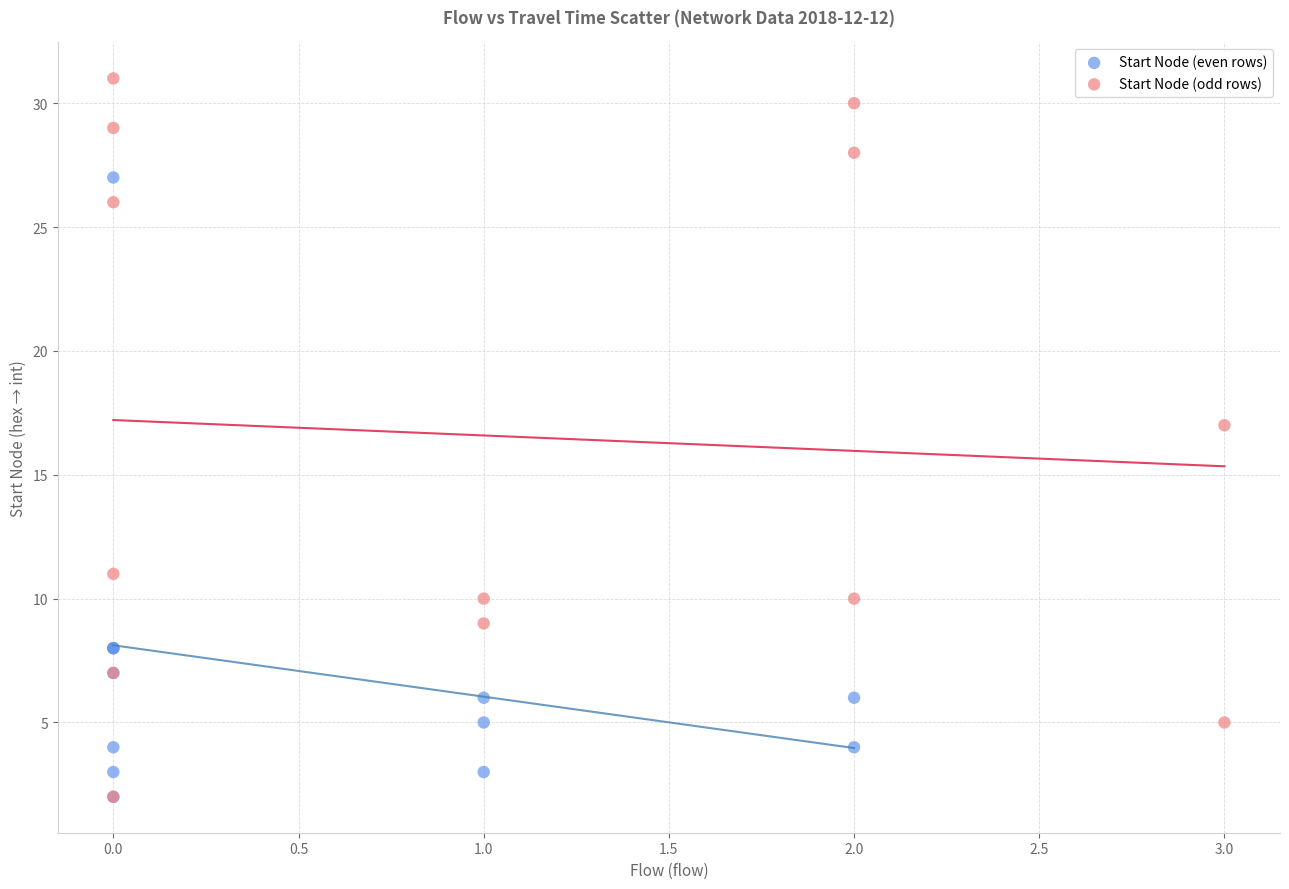

Which series has the widest spread of Y values?

Start Node (odd rows)